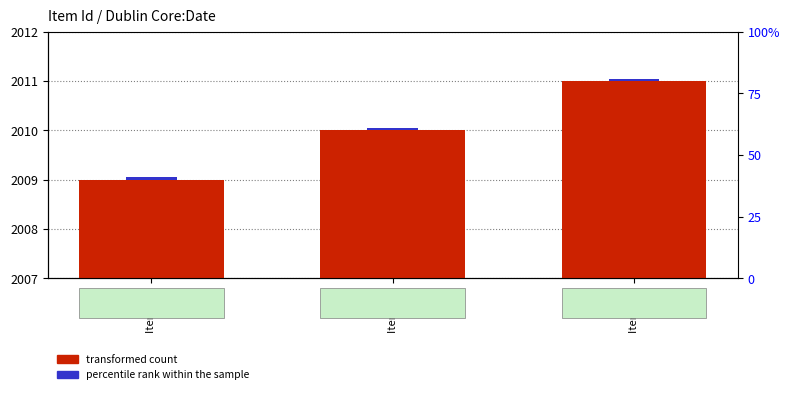

What is the value of the transformed count bar at the 2nd from the left?

2010.0